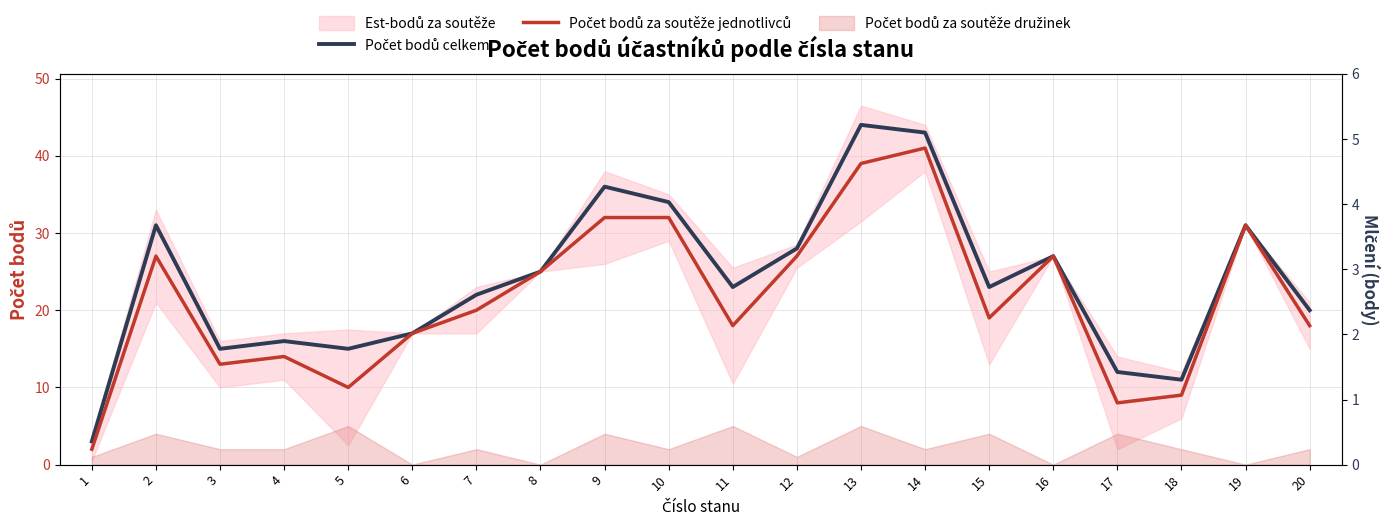

The value of Počet bodů celkem at 4 is 4. True or false?

False